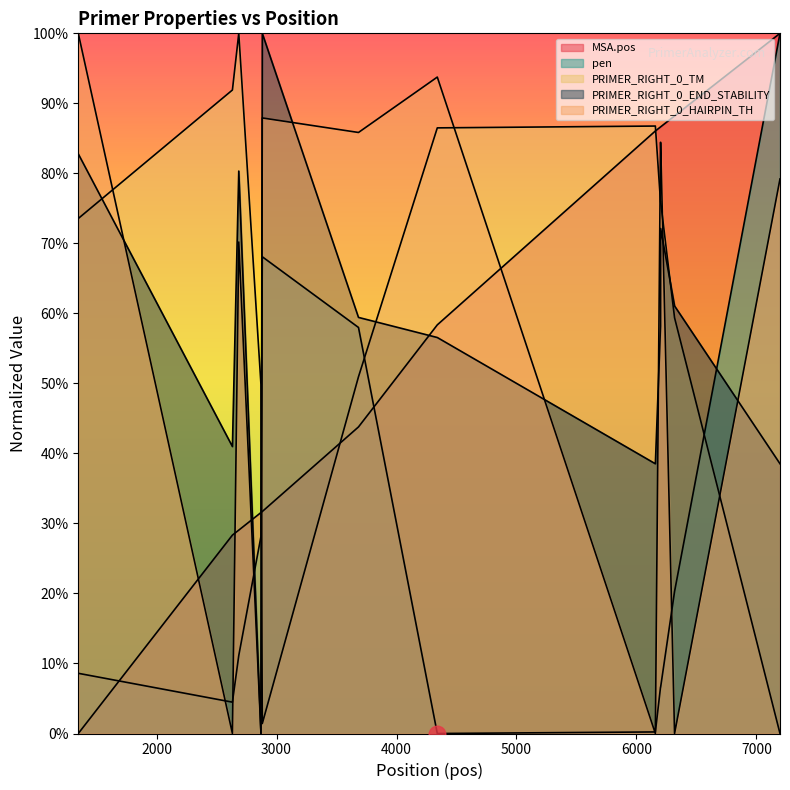

Rank the series at 2632 from lowest to highest value.

PRIMER_RIGHT_0_HAIRPIN_TH, pen, MSA.pos, PRIMER_RIGHT_0_END_STABILITY, PRIMER_RIGHT_0_TM